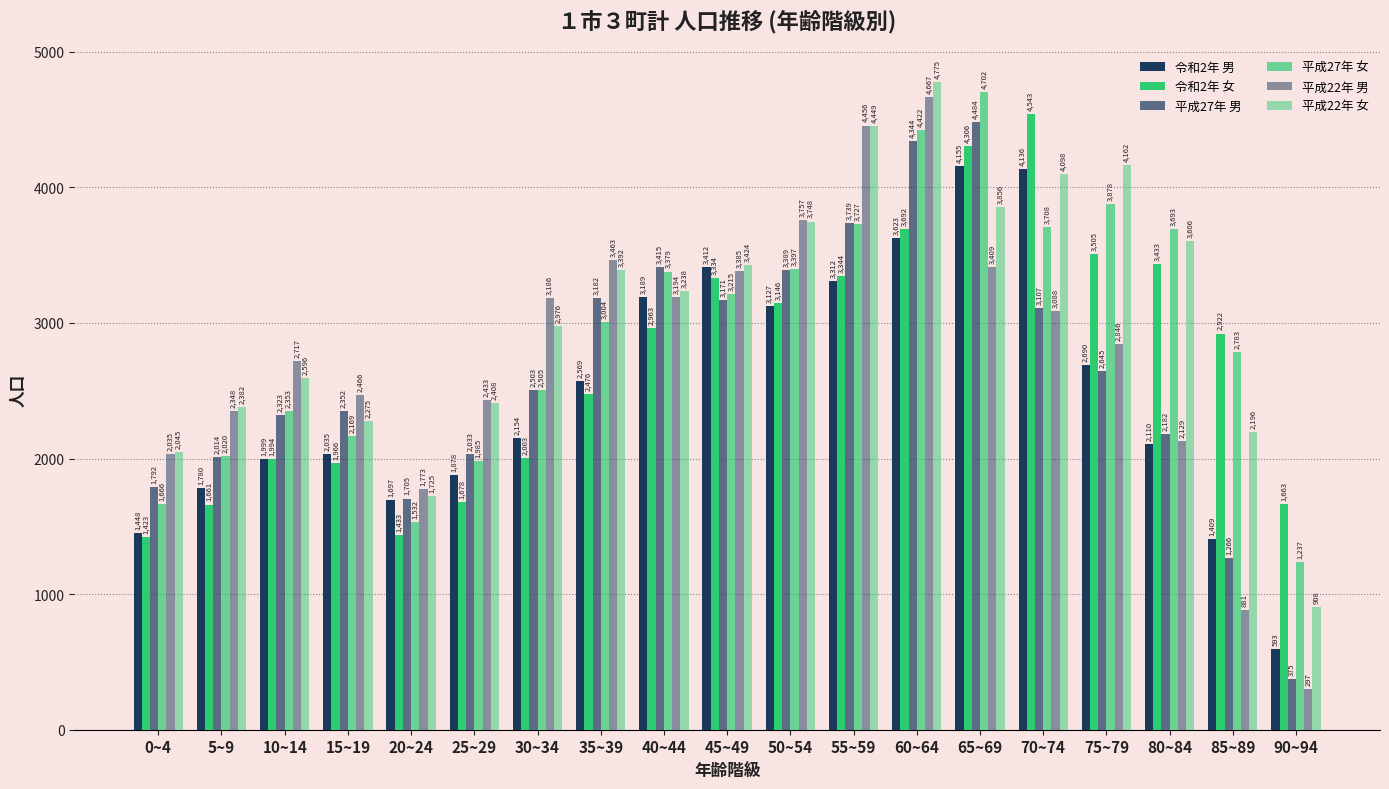

How many distinct data groups are displayed?

6